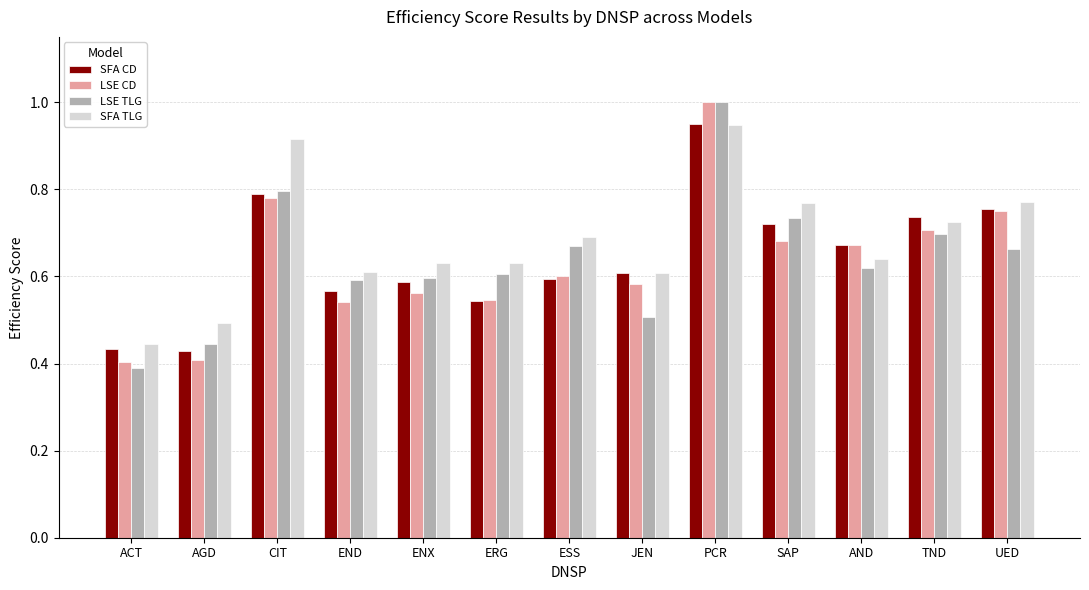

At how many categories does at least one series exceed 0?

13